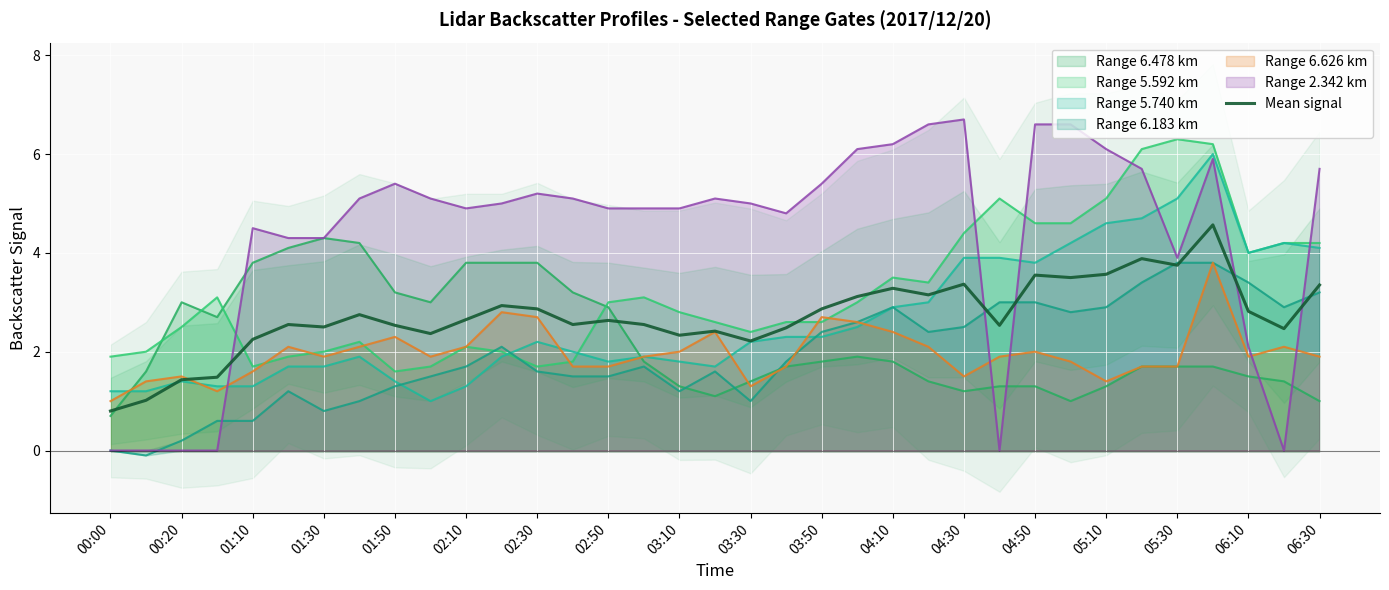

What is the difference between the second highest and minimum values?

3.1